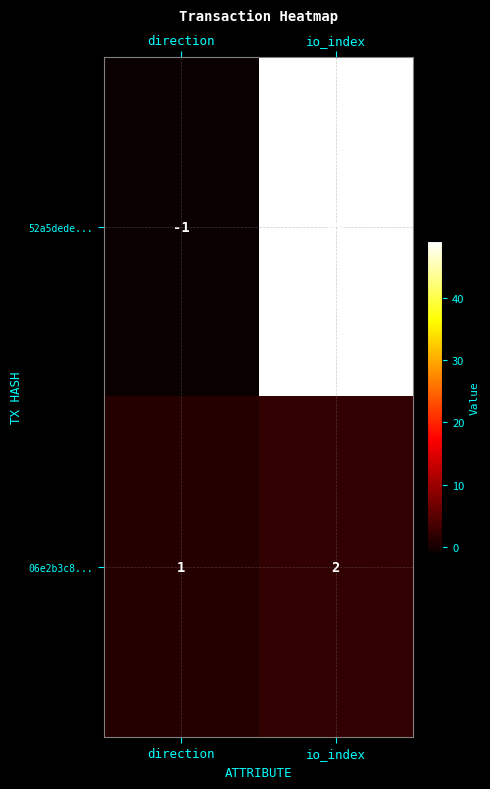

Reading left to right, extract all data points from this chart.

52a5dede...: -1	49
06e2b3c8...: 1	2